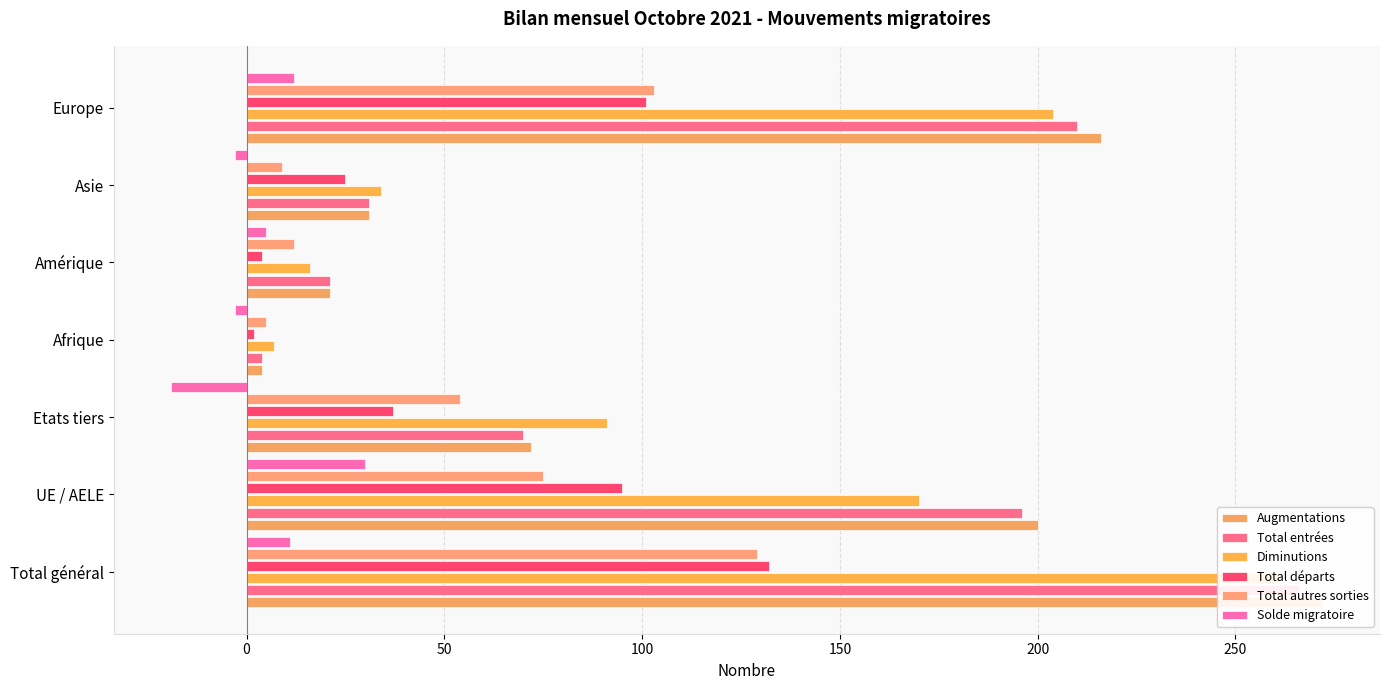

Which series has the largest total across all categories?

Augmentations